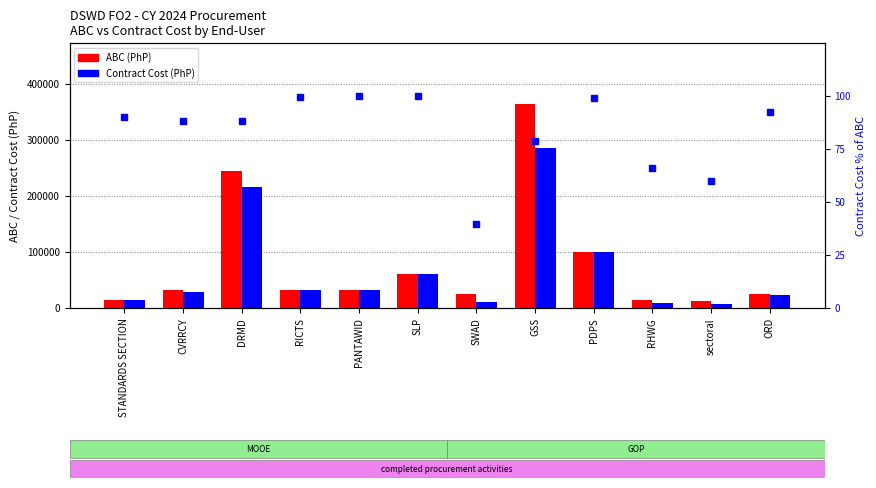

Rank the categories by % of ABC value from highest to lowest.

PANTAWID, SLP, RICTS, PDPS, ORD, STANDARDS SECTION, DRMD, CVRRCY, GSS, RHWG, sectoral, SWAD